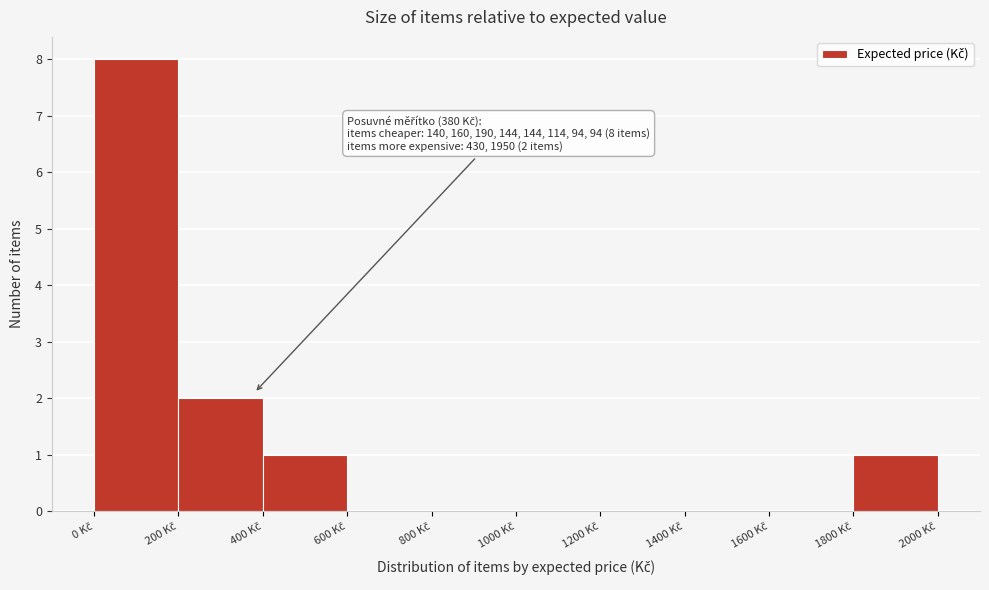

Which range on the x-axis has the tallest bar?

0 to 200